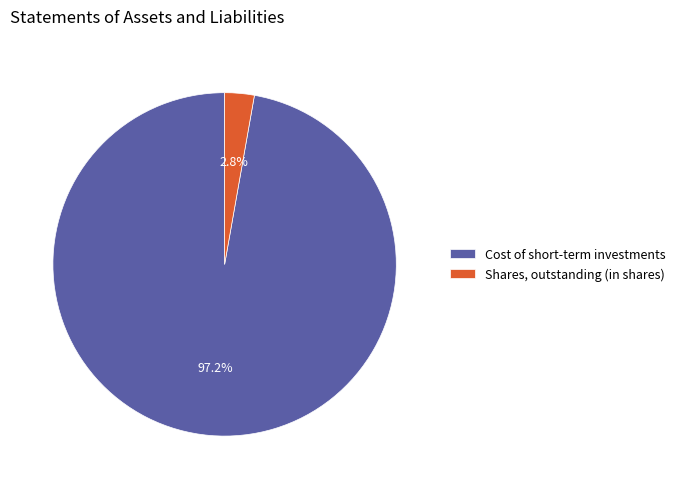

To the nearest percent, what is the average slice percentage?

50%